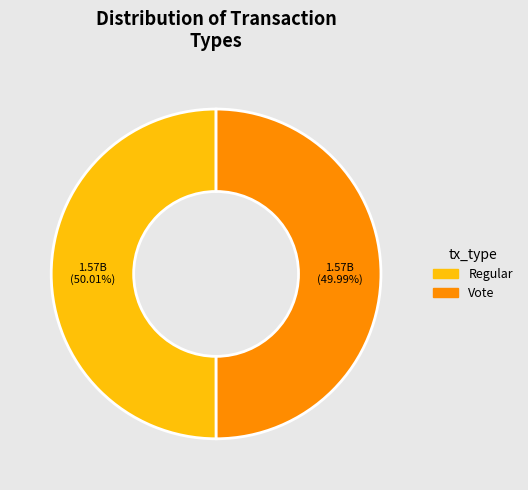

True or false: Vote accounts for 50% of the total.

True